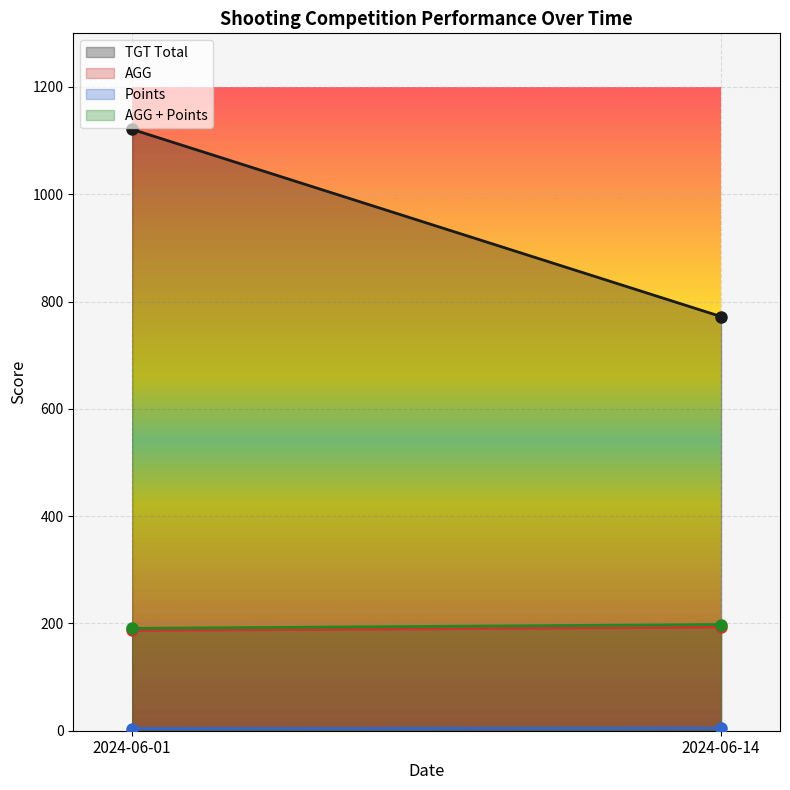

The value of TGT Total at 2024-06-01 is 1713.0. True or false?

False